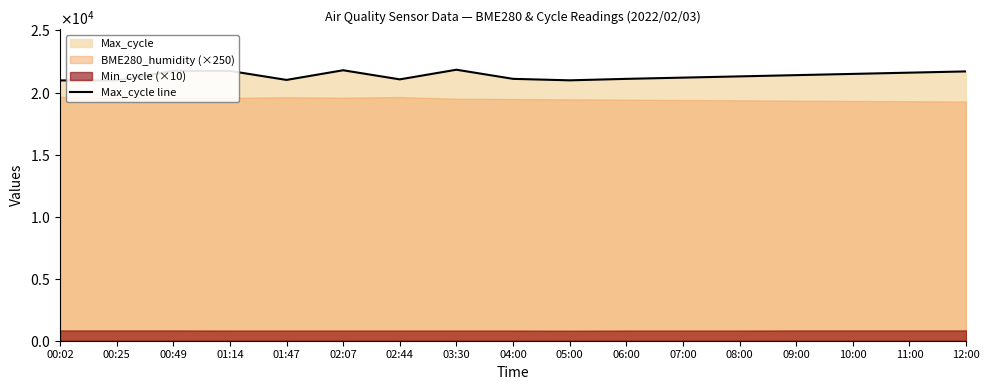

List the labels in order of value, largest first.

03:30, 02:07, 00:49, 01:14, 12:00, 11:00, 10:00, 09:00, 08:00, 07:00, 04:00, 06:00, 02:44, 01:47, 05:00, 00:25, 00:02